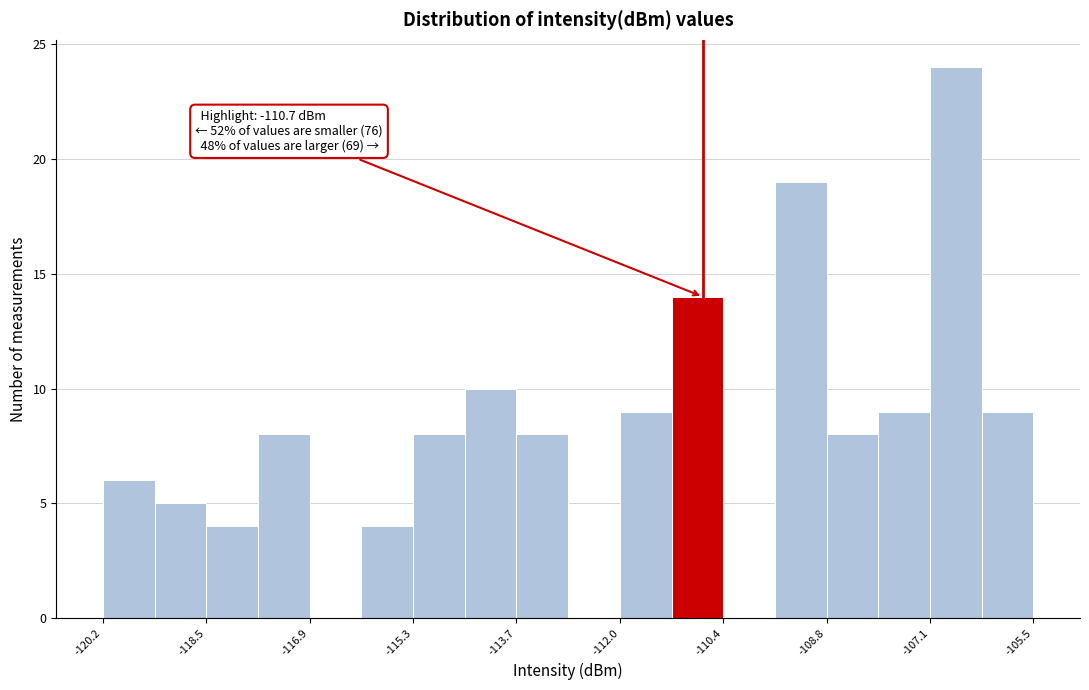

Over which range of the x-axis is the bar tallest?

-107.2 to -106.4